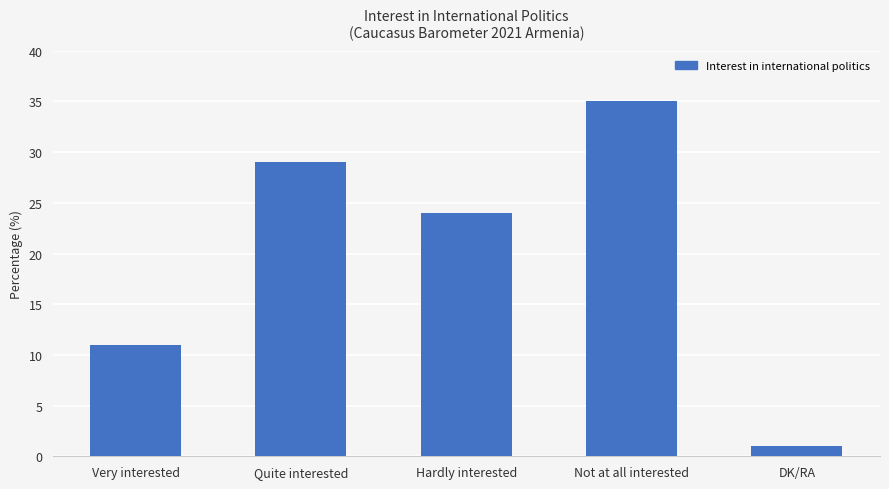

Approximately how many times larger is the value at Hardly interested compared to Very interested?

2.2